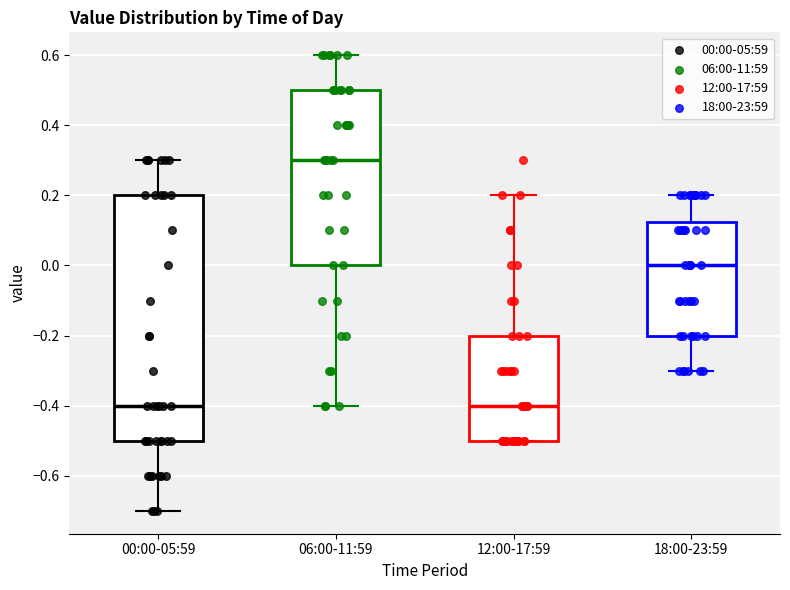

Reading left to right, read every box against the y-axis: the position of its median line, the range the box covers, and the ends of its whiskers. The values are not printed on the chart, so give them approximately, as read against the axis.

00:00-05:59: median -0.40, box -0.50 to 0.20, whiskers -0.70 to 0.30
06:00-11:59: median 0.30, box 0.00 to 0.50, whiskers -0.40 to 0.60
12:00-17:59: median -0.40, box -0.50 to -0.20, whiskers -0.50 to 0.20
18:00-23:59: median 0.00, box -0.20 to 0.12, whiskers -0.30 to 0.20